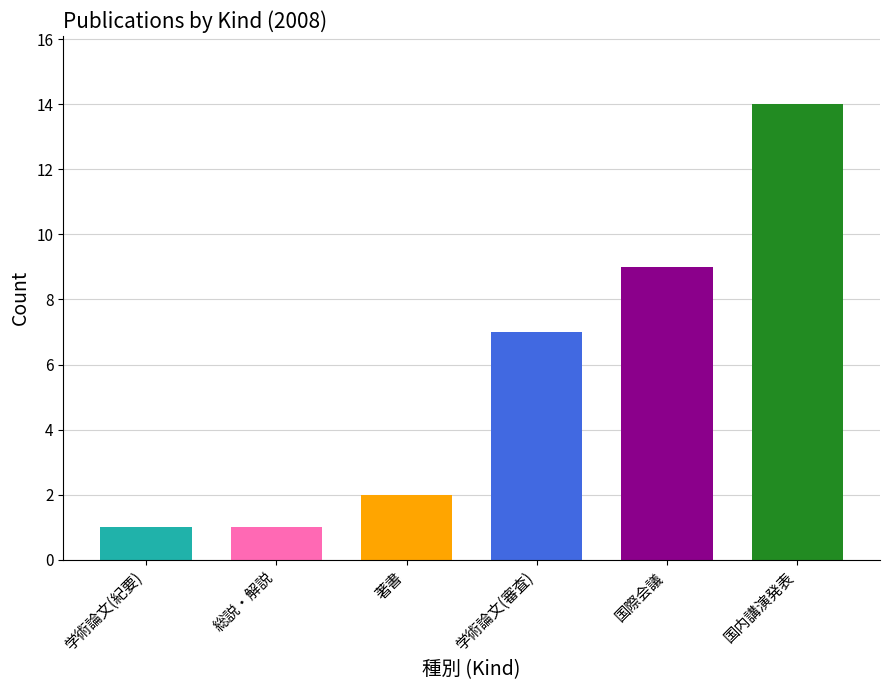

Which category has the lowest value across all series?

学術論文 (紀要その他)